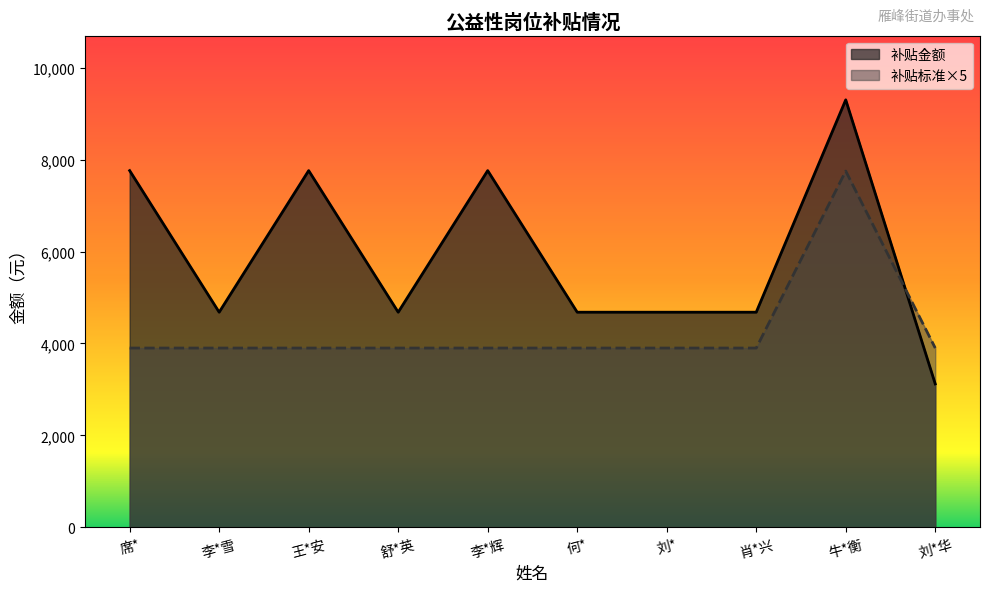

At which label does 补贴标准 reach its peak?

牛*衡